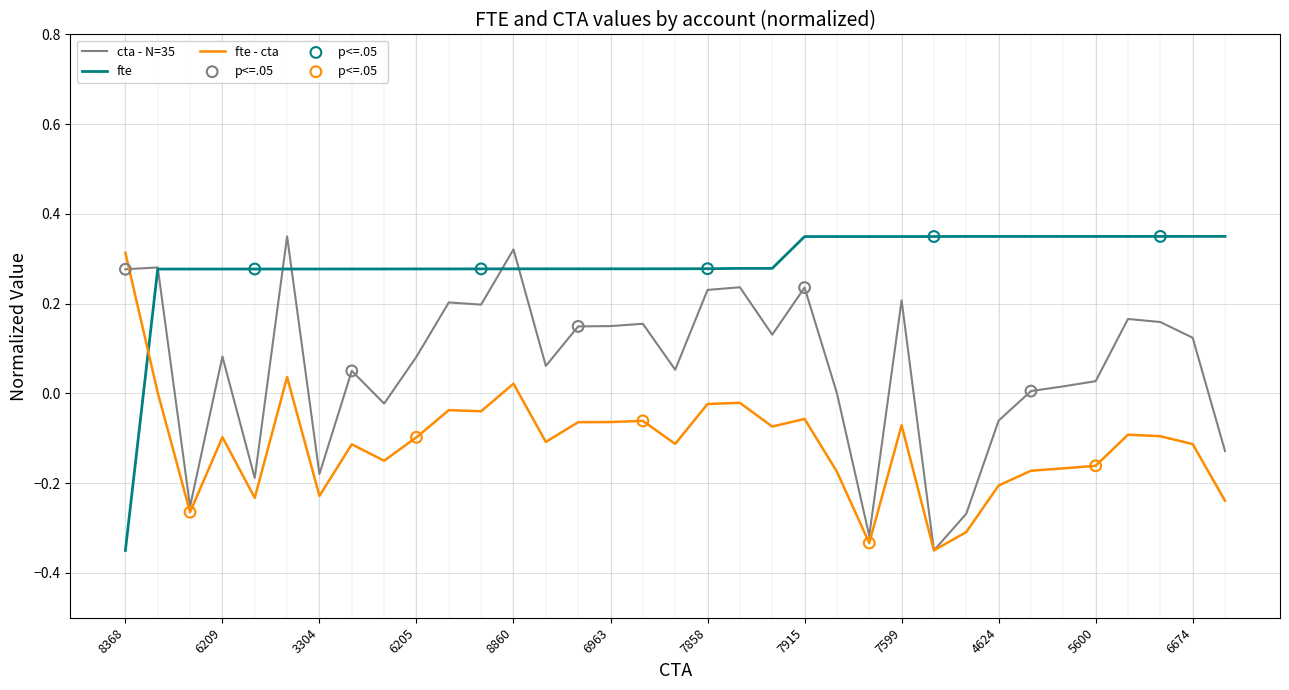

Which series has the largest total across all categories?

fte